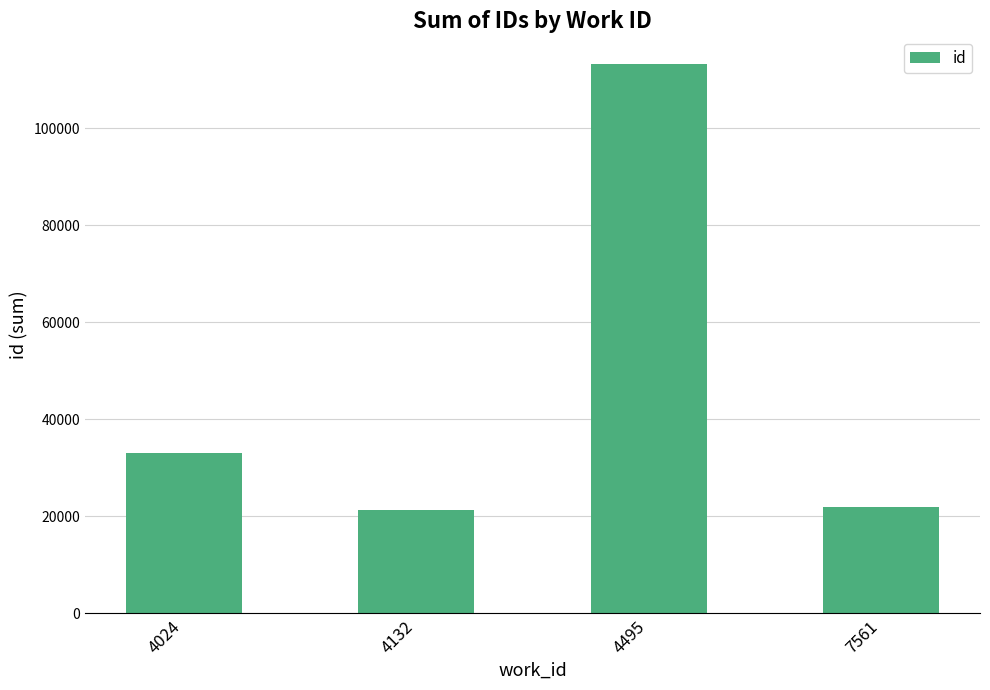

Which label corresponds to the largest value in the chart?

4495